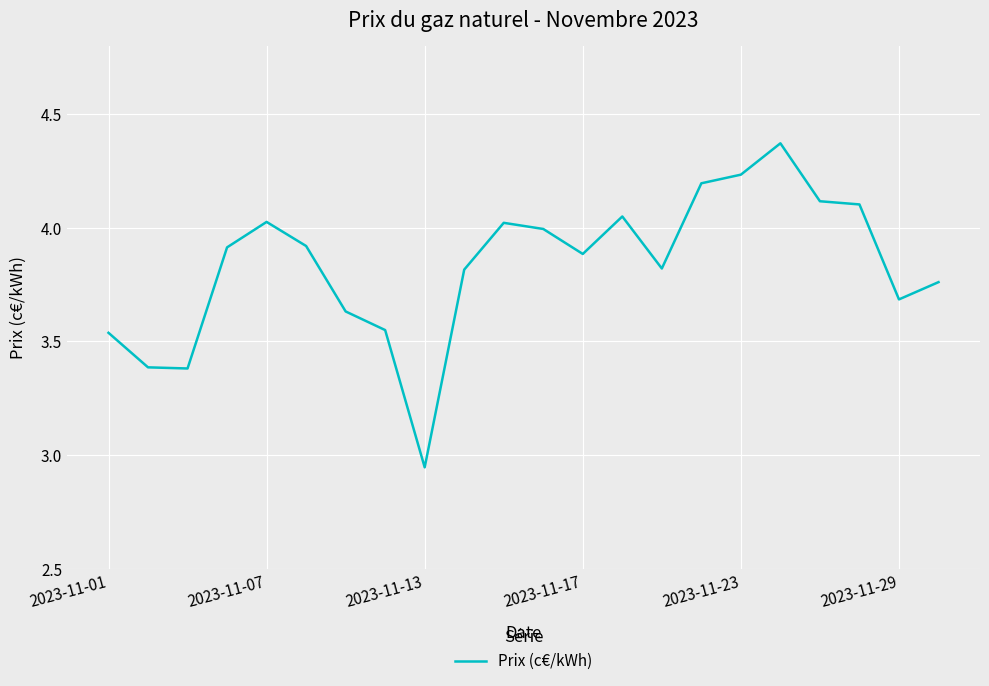

What is the difference between the maximum and minimum values?

1.4